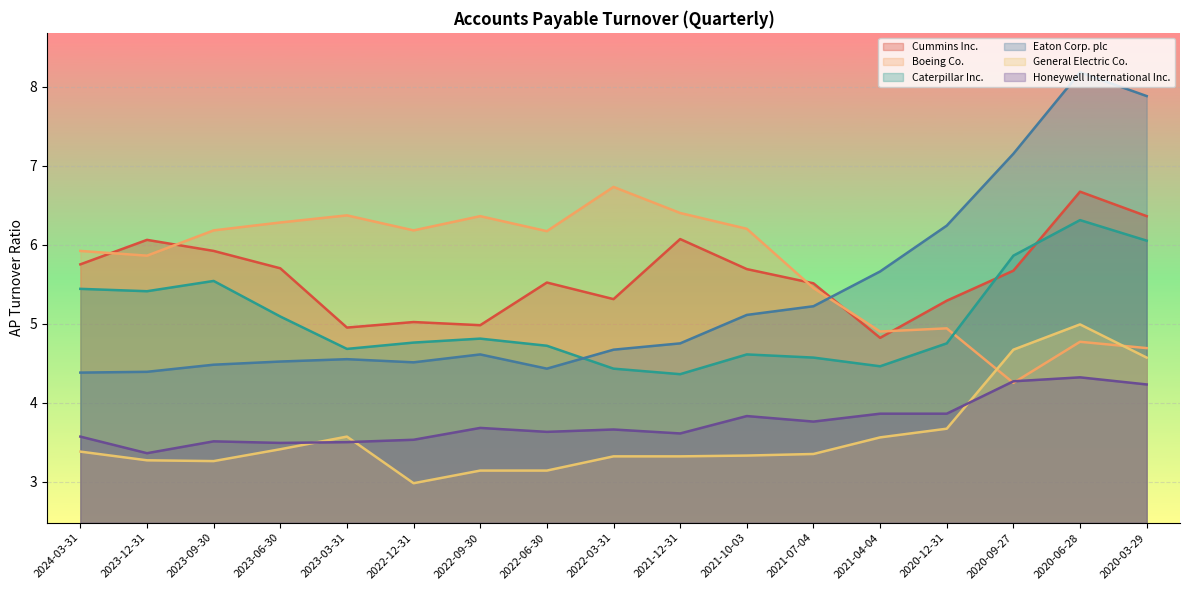

How many series are shown in this chart?

6